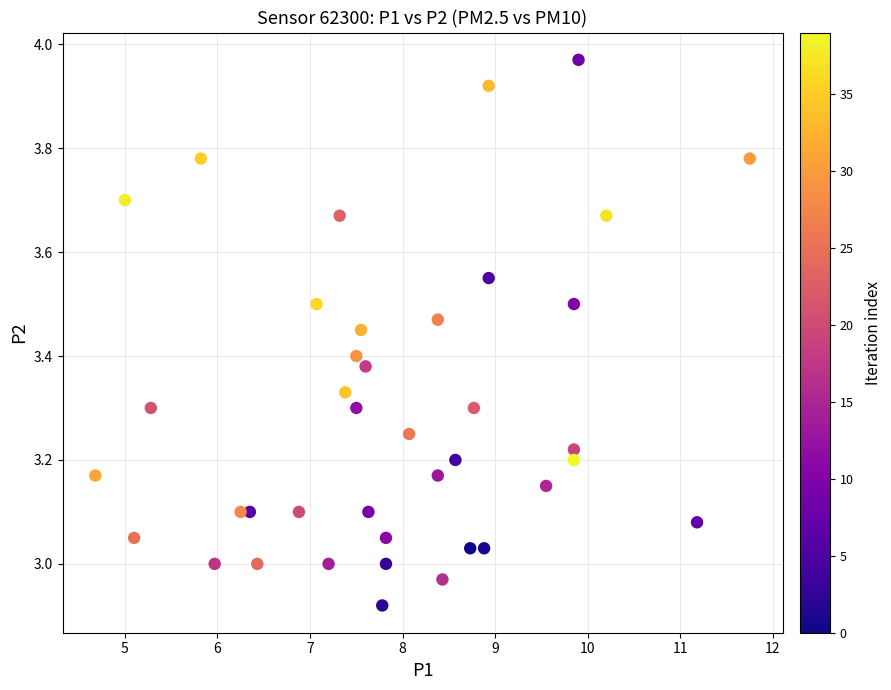

What is the range of X values (max minus min)?

7.1